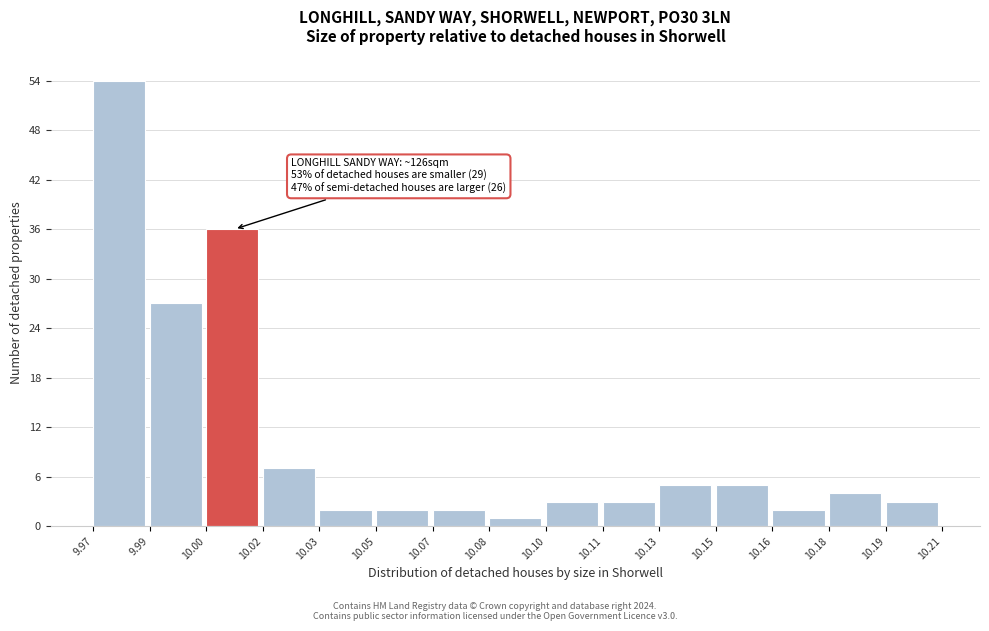

Reading left to right, transcribe all the data shown in this chart.

54	27	36	7	2	2	2	1	3	3	5	5	2	4	3